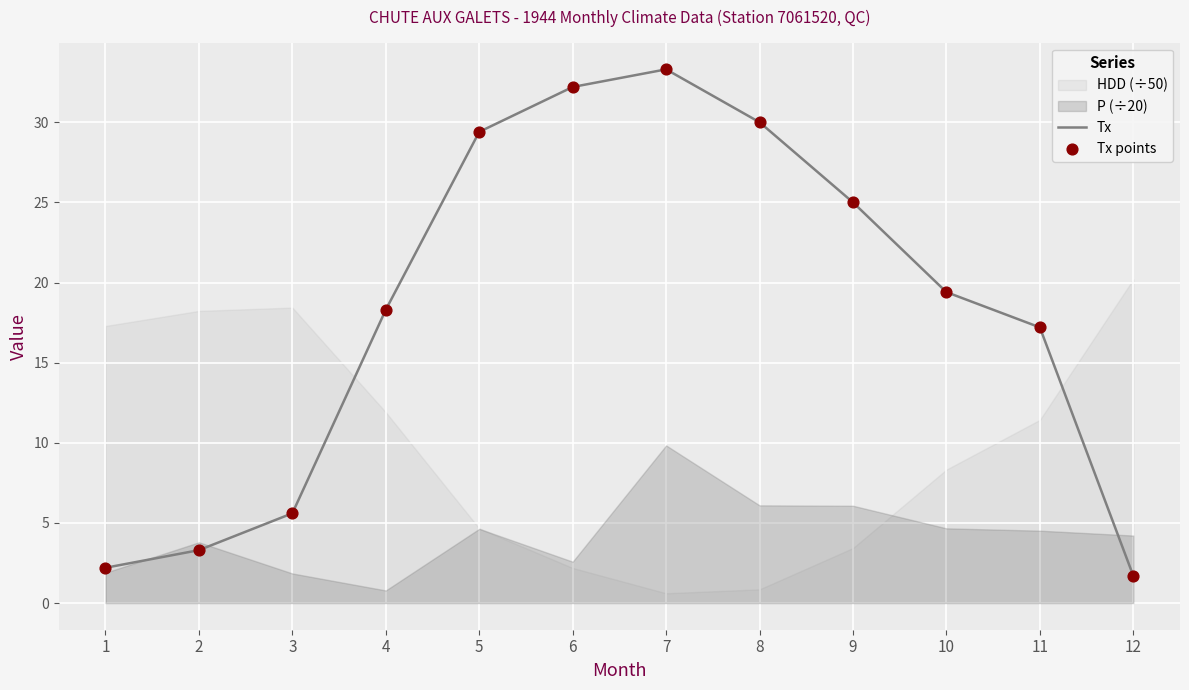

At which label does Tx first exceed 19?

5